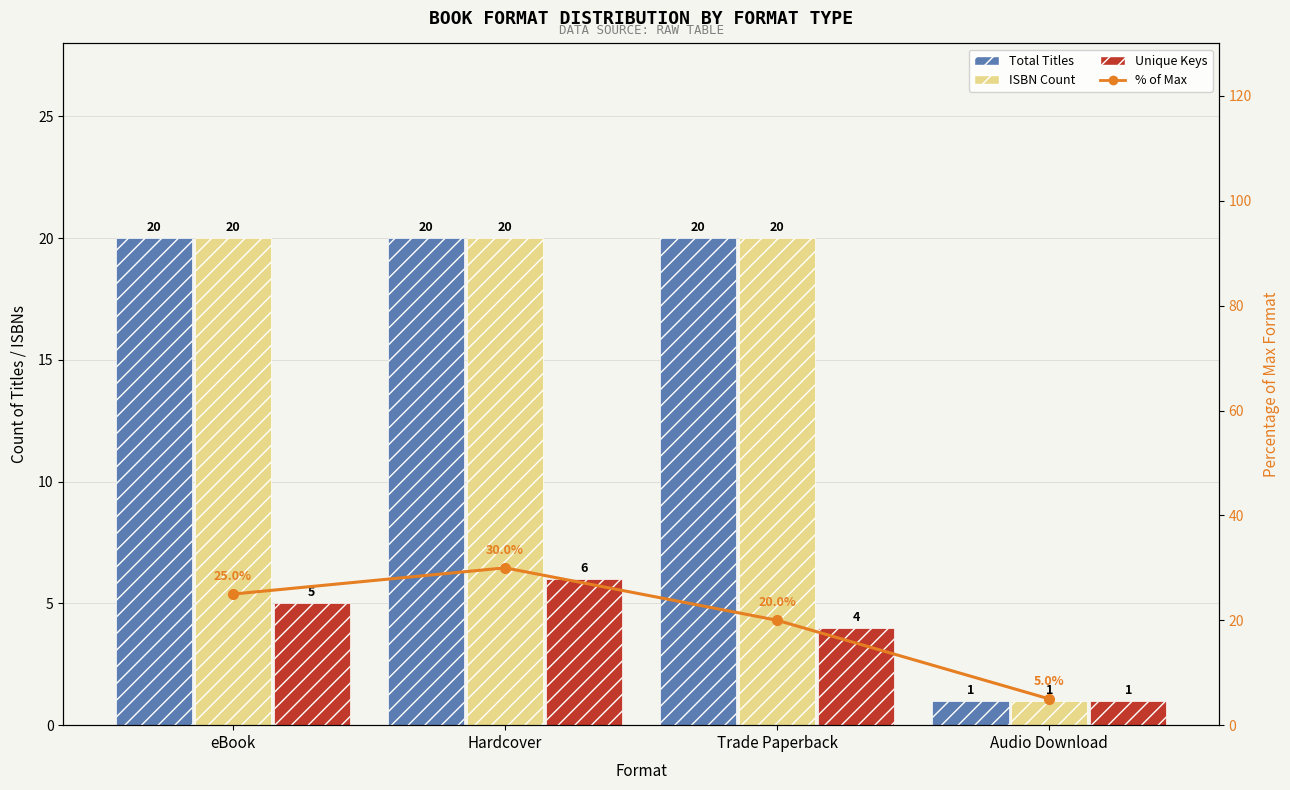

Reading left to right, transcribe all the data shown in this chart.

Total Titles: 20	20	20	1
ISBN Count: 20	20	20	1
Unique Keys: 5	6	4	1
% of Max: 25	30	20	5